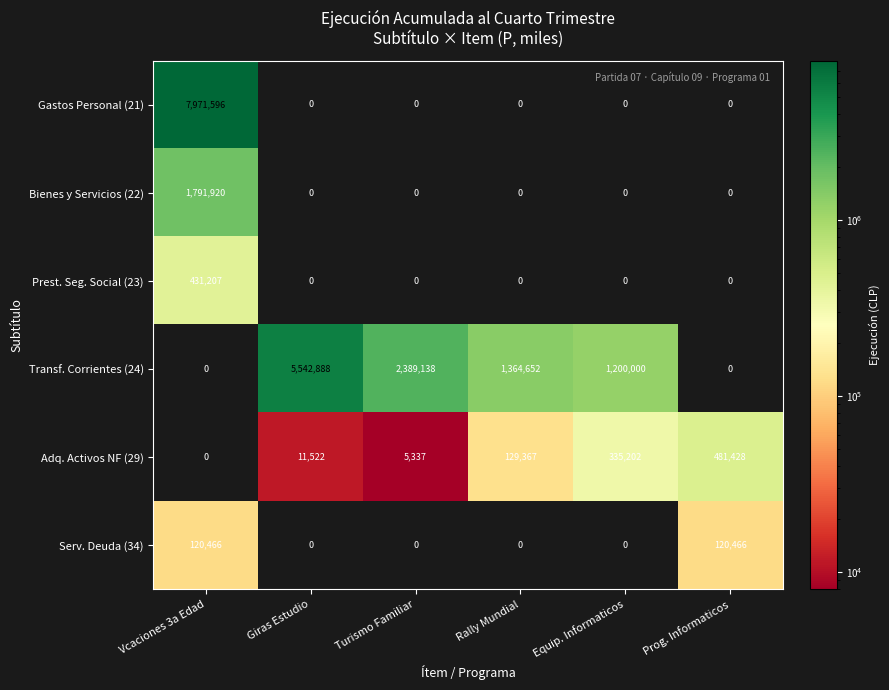

At which label does Prest. Seg. Social (23) reach its peak?

Vcaciones 3a Edad